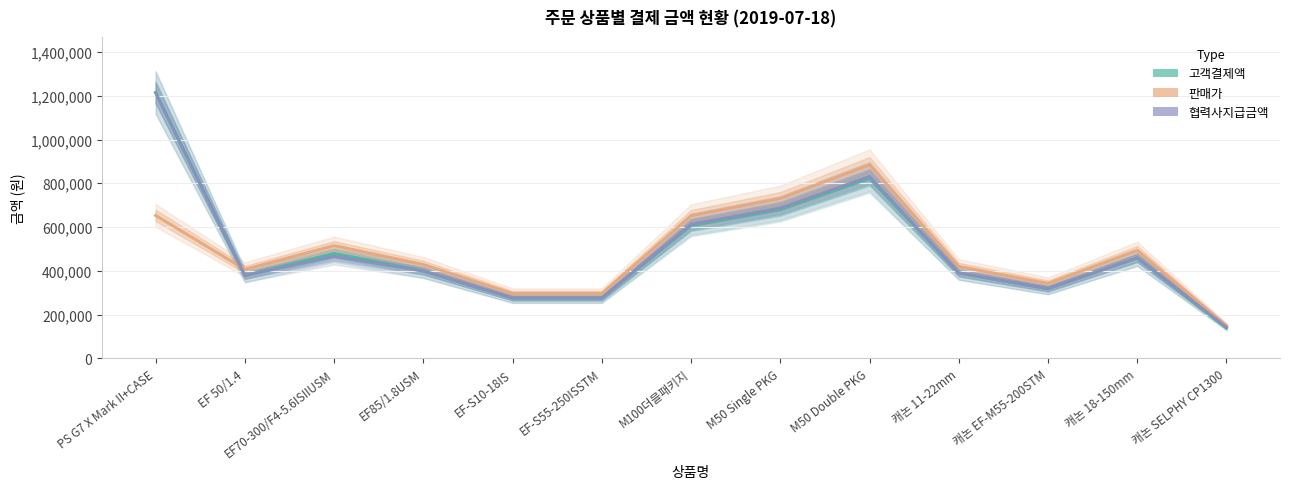

Rank the series at EF 50/1.4 from highest to lowest value.

판매가, 고객결제액, 협력사지급금액